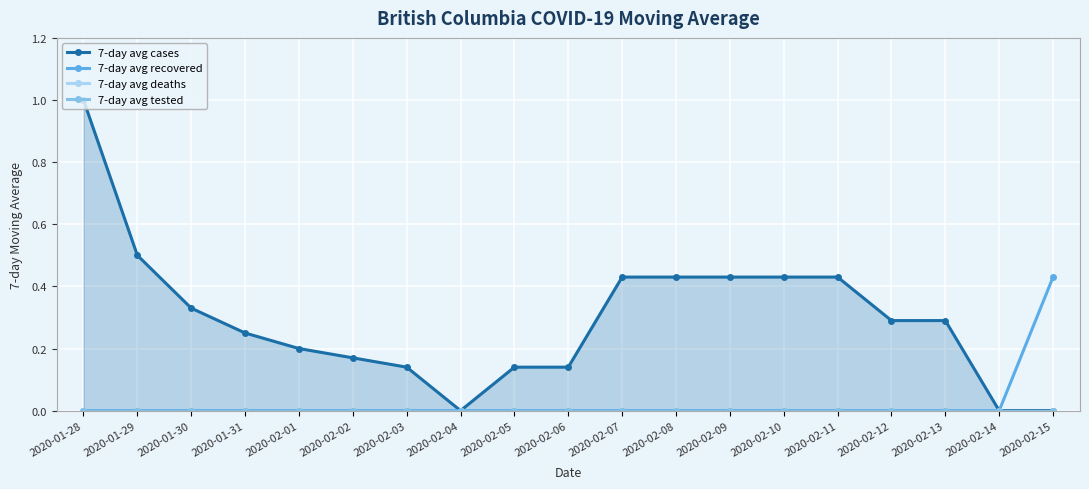

Does the chart display data point markers on the line(s)?

Yes